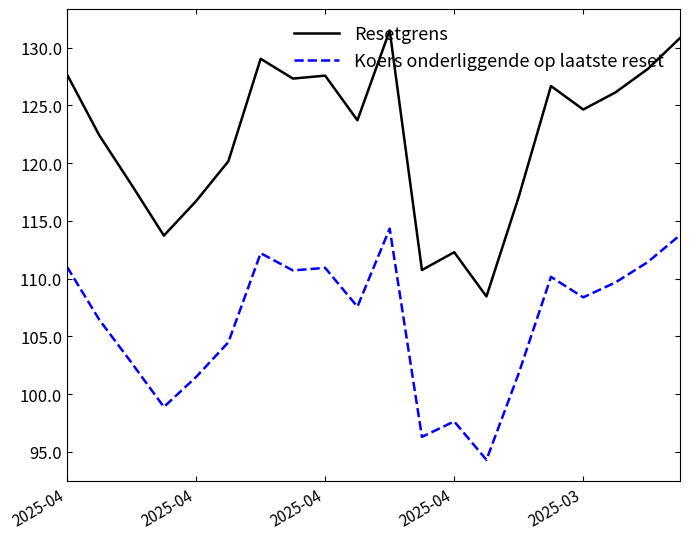

True or false: Resetgrens and Koers onderliggende op laatste reset intersect in this chart.

False